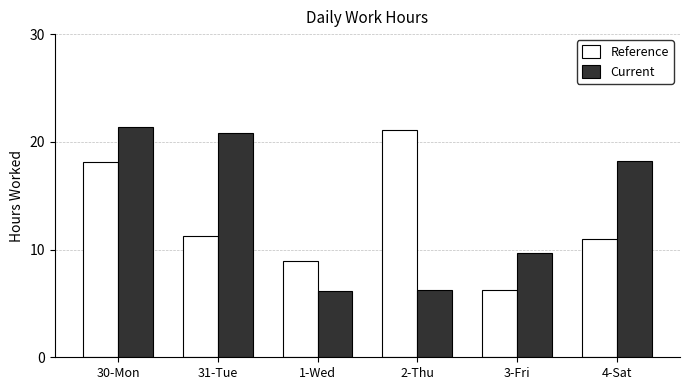

At which category does the chart reach its peak across all series?

30-Mon